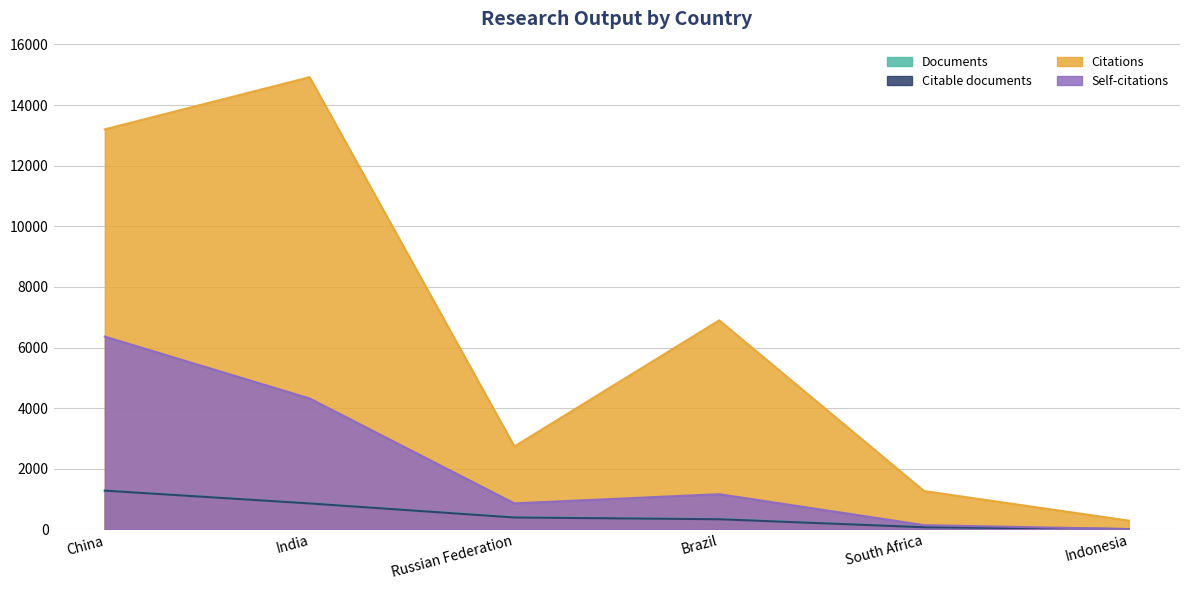

What is the difference between the Citations values at Russian Federation and South Africa?

1472